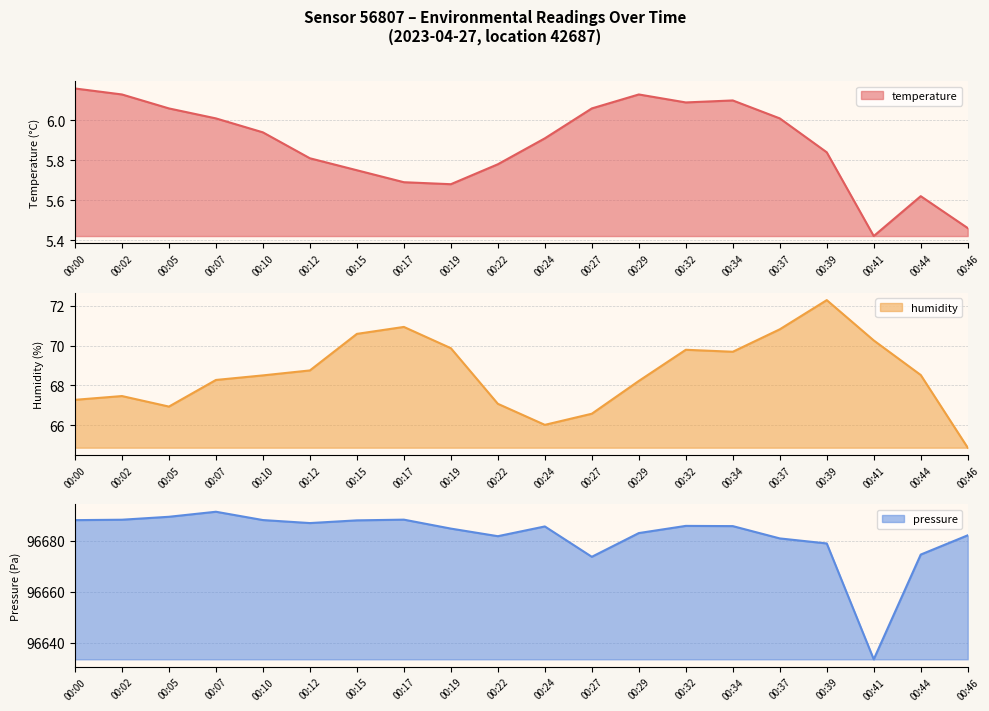

Reading right to left, what are all the values shown in this chart?

temperature: 5.5	5.6	5.4	5.8	6.0	6.1	6.1	6.1	6.1	5.9	5.8	5.7	5.7	5.8	5.8	5.9	6.0	6.1	6.1	6.2
humidity: 64.9	68.5	70.3	72.3	70.8	69.7	69.8	68.2	66.6	66.0	67.1	69.9	70.9	70.6	68.8	68.5	68.3	66.9	67.5	67.3
pressure: 96682.1	96674.6	96633.6	96678.9	96680.9	96685.7	96685.8	96683.0	96673.7	96685.6	96681.8	96684.7	96688.2	96687.9	96686.9	96688.1	96691.3	96689.3	96688.2	96688.0